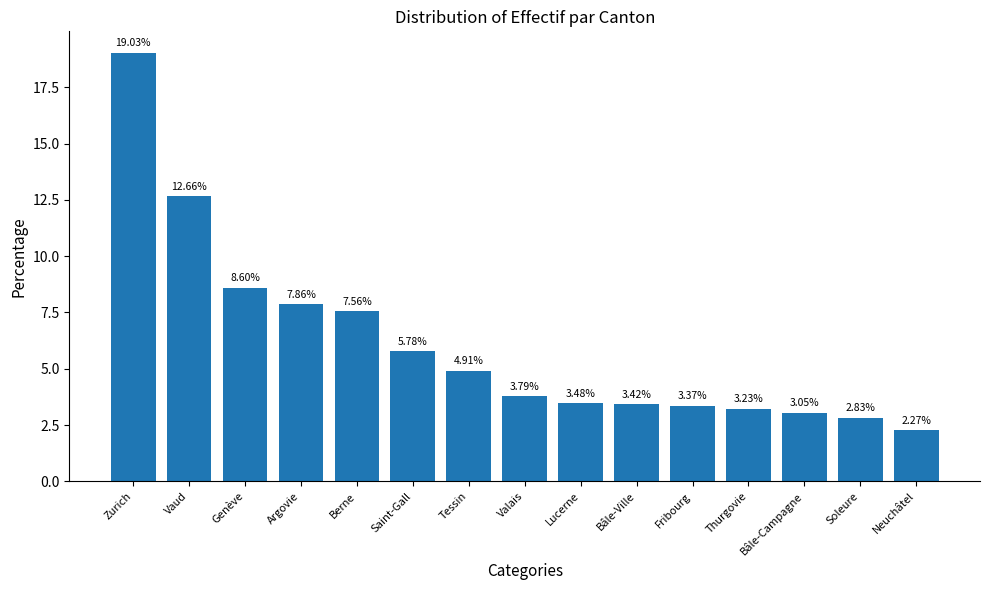

What is the value of the 6th bar from the left?

5.8